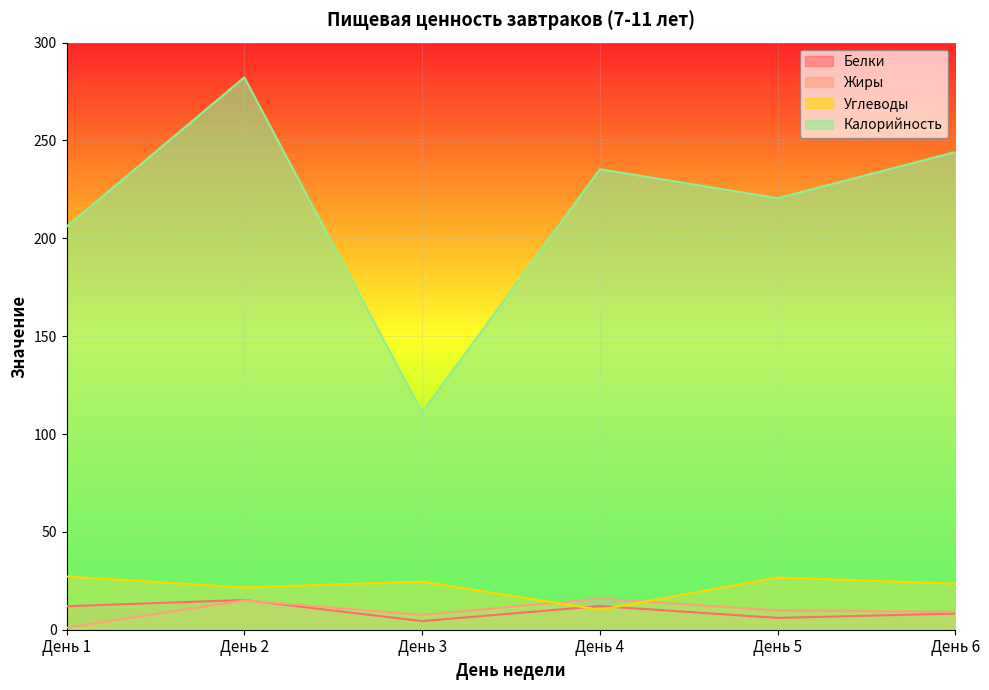

True or false: Жиры has a value of 15.0 at День 2.

True